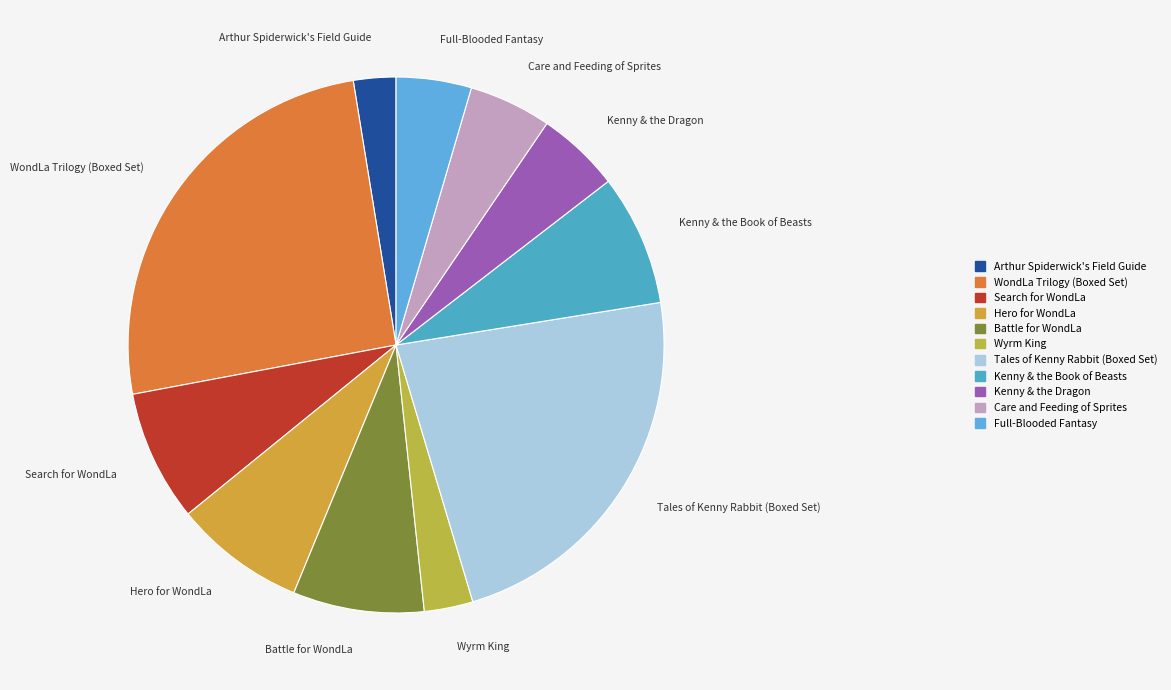

Does any single category account for the majority?

No